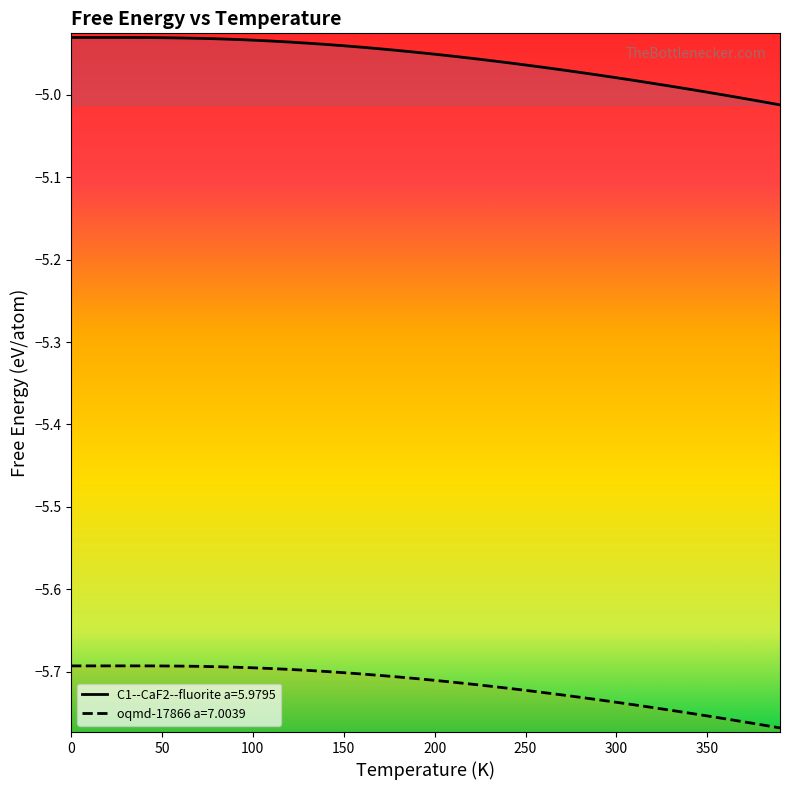

Read the C1--CaF2--fluorite a=5.9795 value at 30.

-4.9